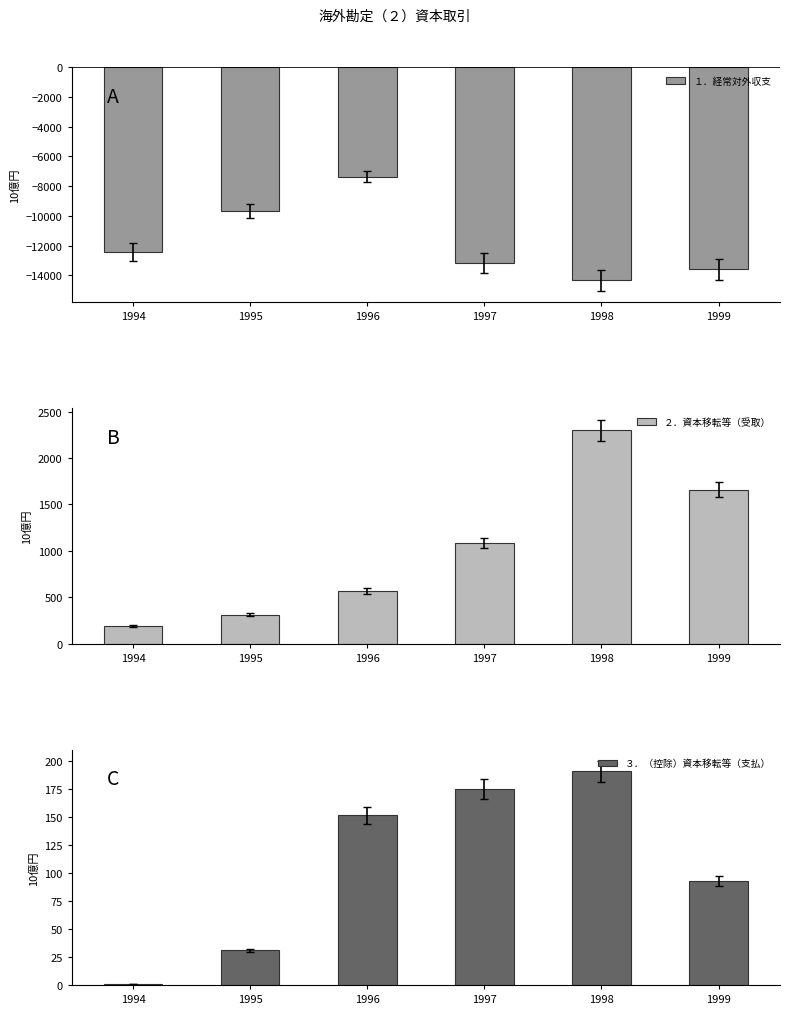

The value of ２．資本移転等（受取） at 1997 is 1937.6. True or false?

False